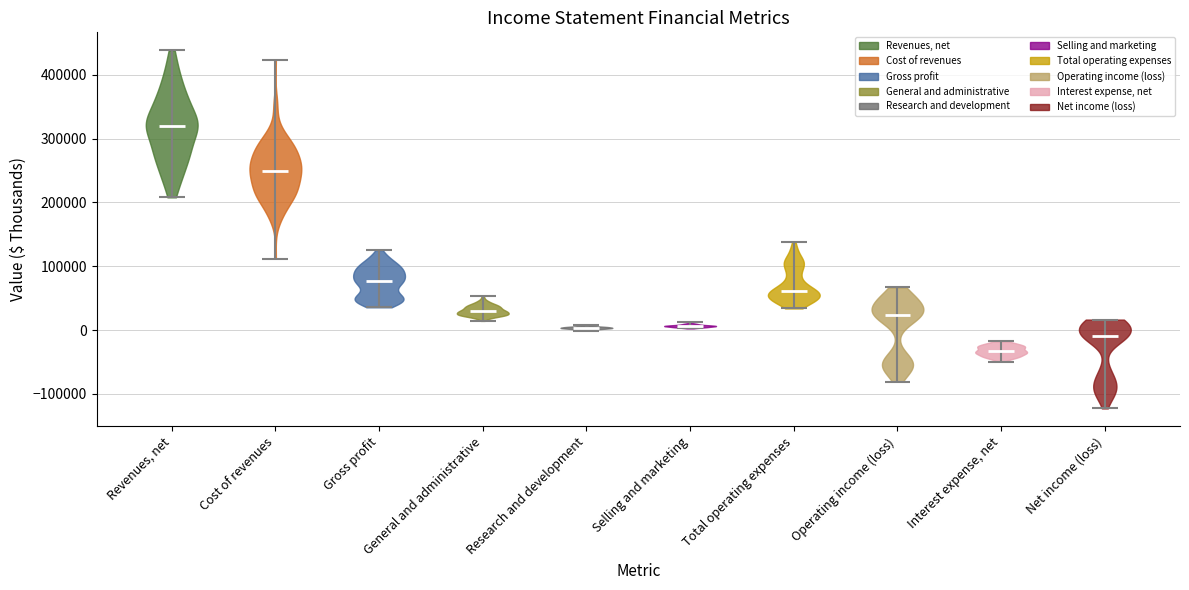

Which violin has the lowest median line?

Interest expense, net